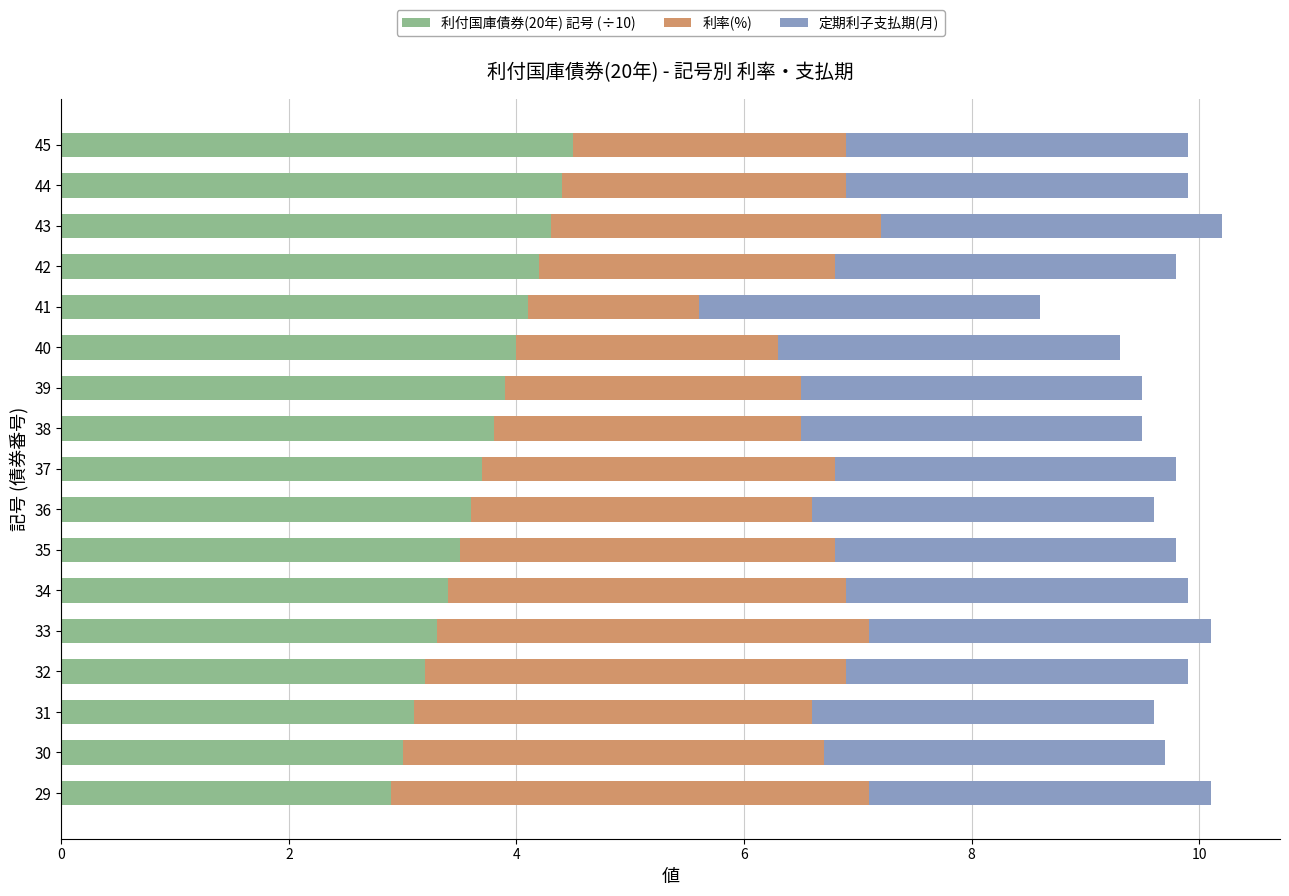

What is the difference between the second highest and minimum values in the 利付国庫債券(20年) 記号 (÷10) series?

1.5